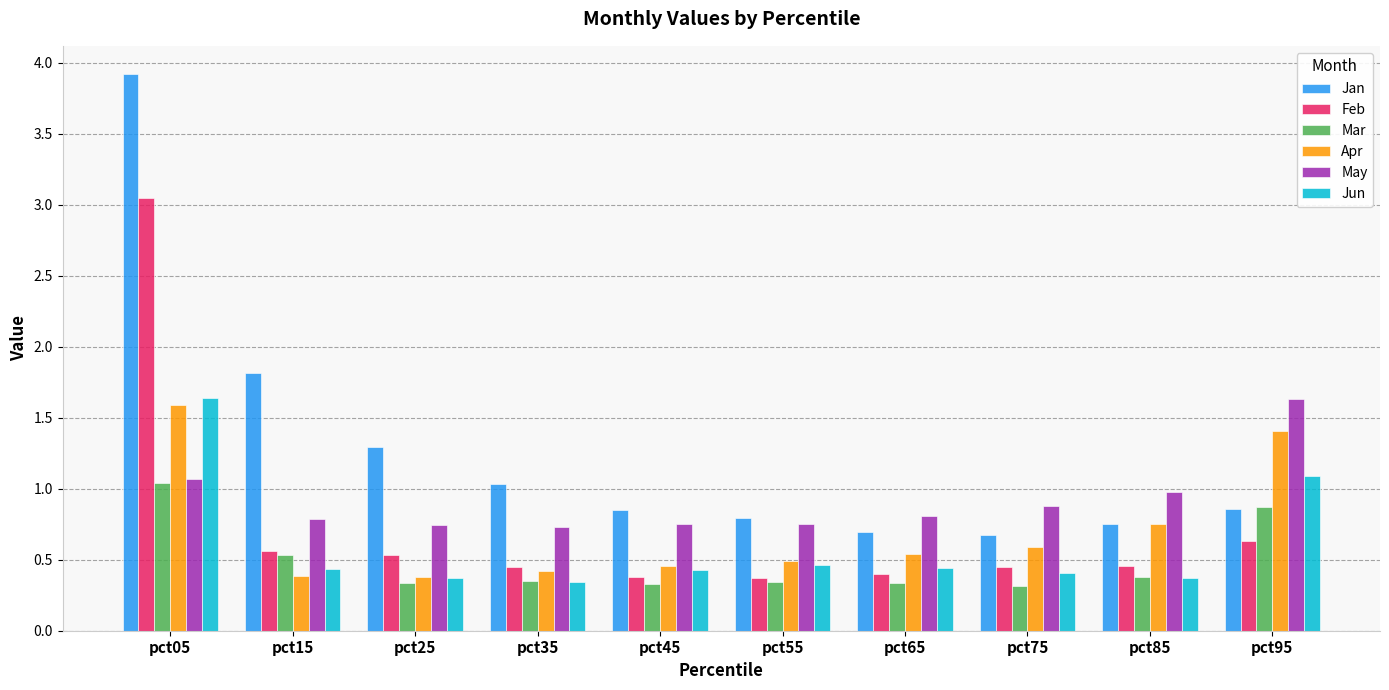

Are the bars grouped side by side (vs. stacked)?

Yes